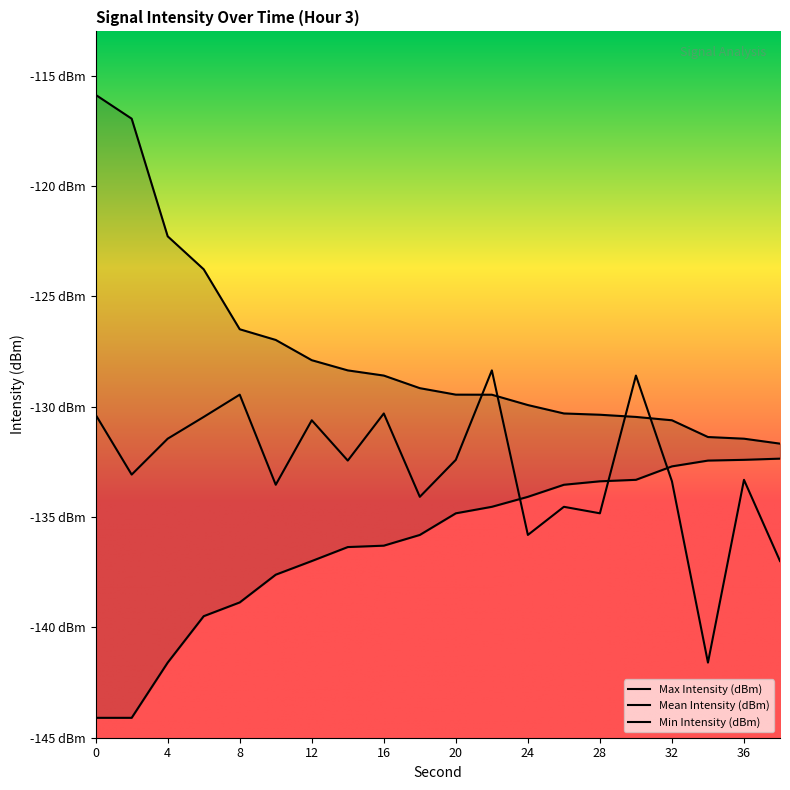

What is the sum of the Max Intensity (dBm) values at 2 and 8?

-243.4